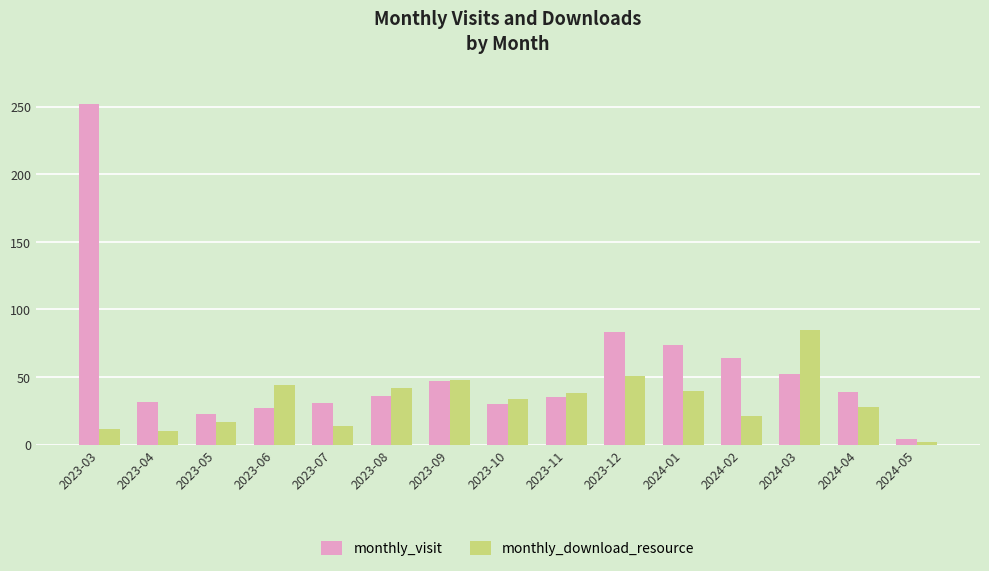

At which category is the sum across all series the highest?

2023-03